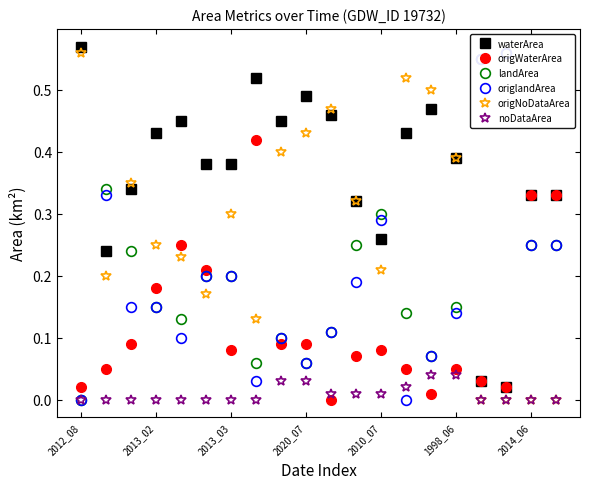

Which category has the highest value in the waterArea series?

2012_08